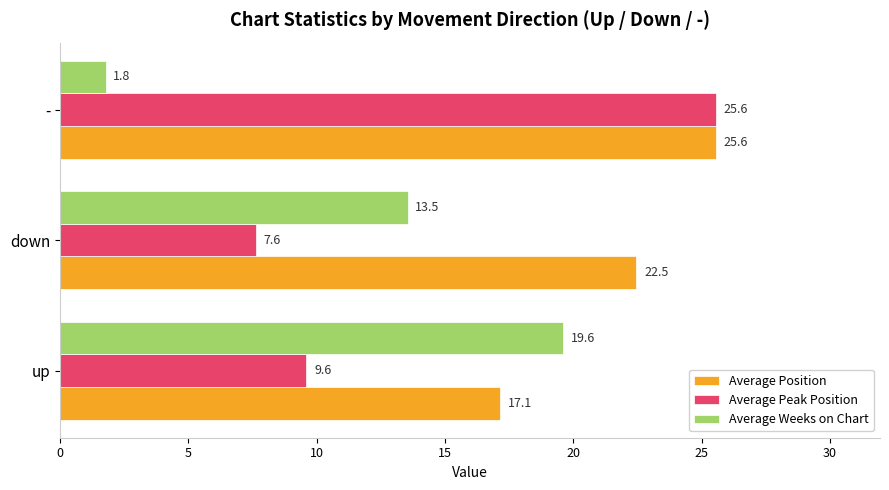

How many data points in Average Weeks on Chart are less than 13?

1